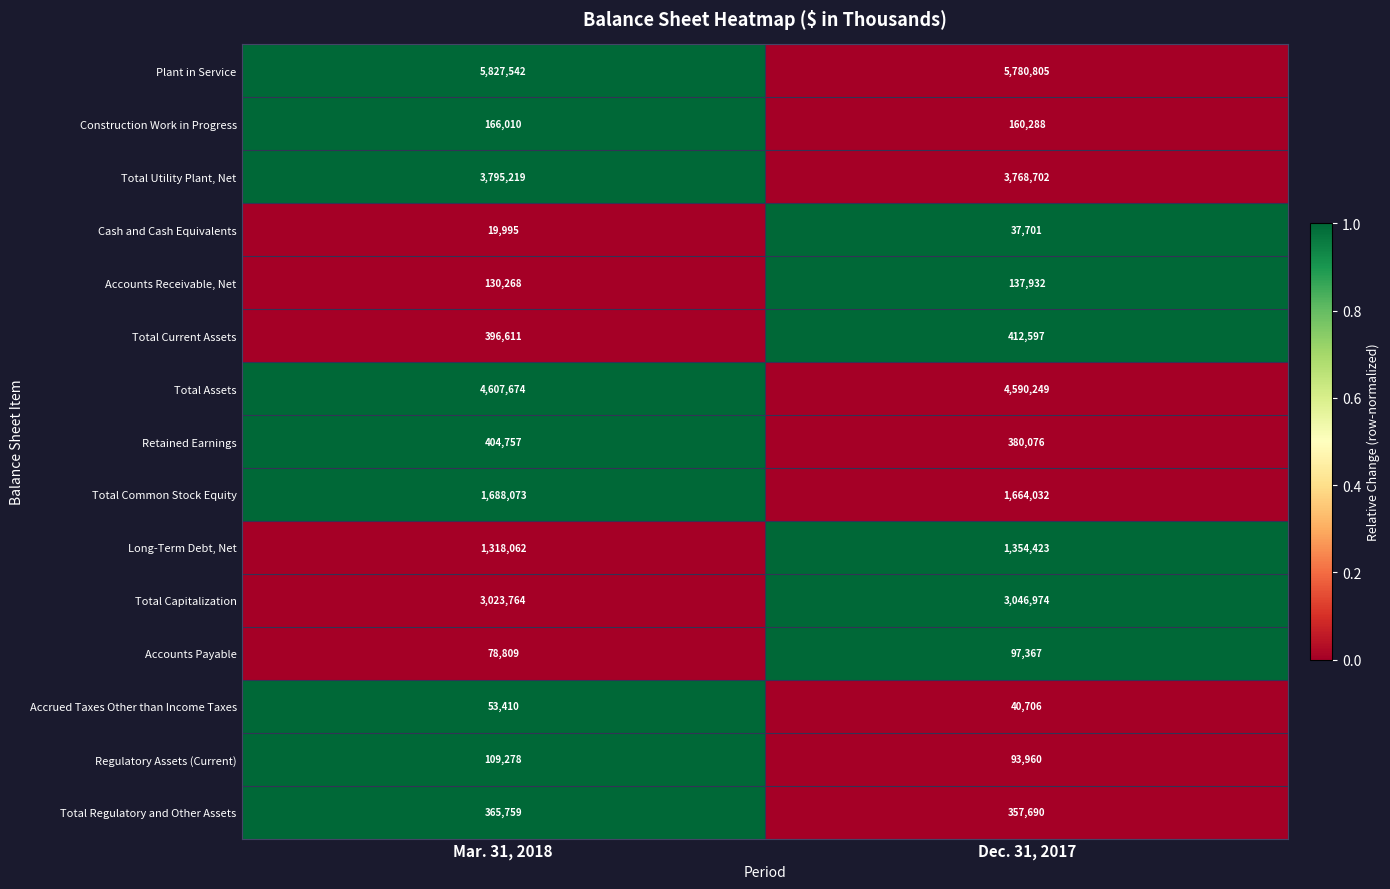

Between Mar. 31, 2018 and Dec. 31, 2017, which series saw the biggest shift?

Plant in Service